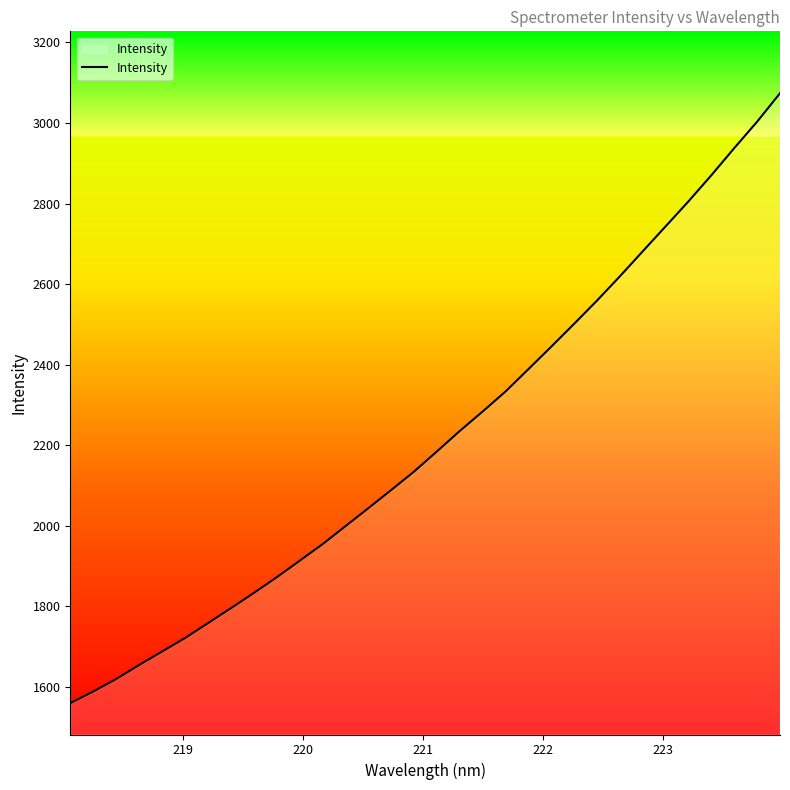

Is this an area chart (filled region under the line)?

No